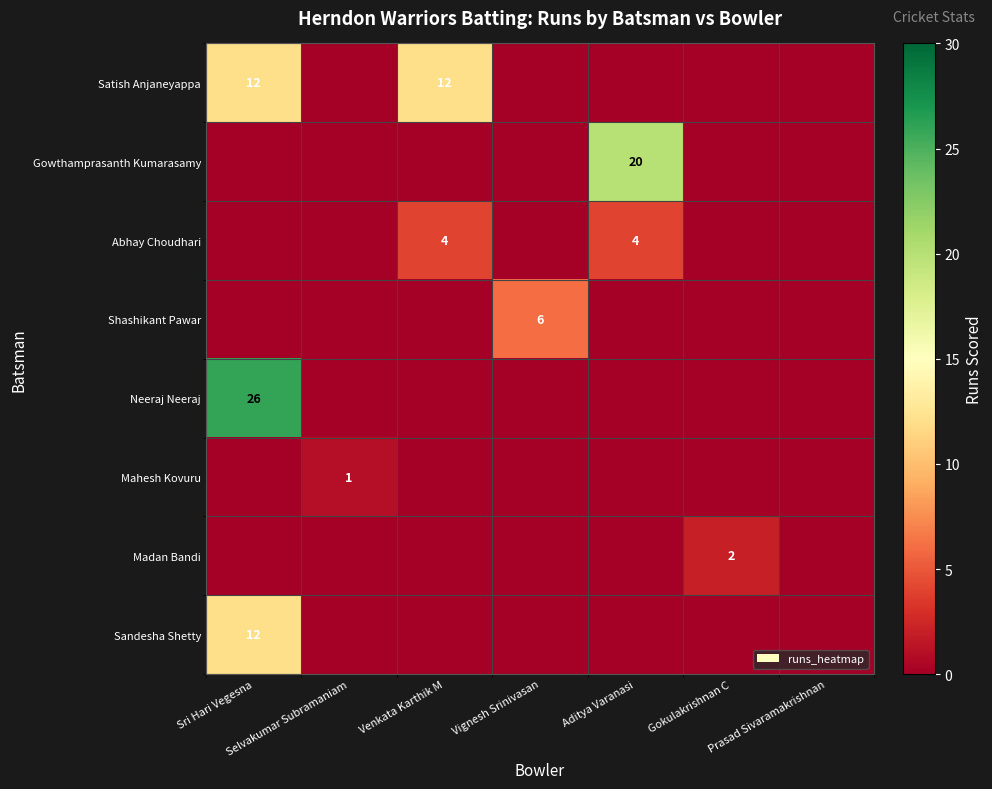

Is it true that Abhay Choudhari equals 1 at Venkata Karthik M?

False